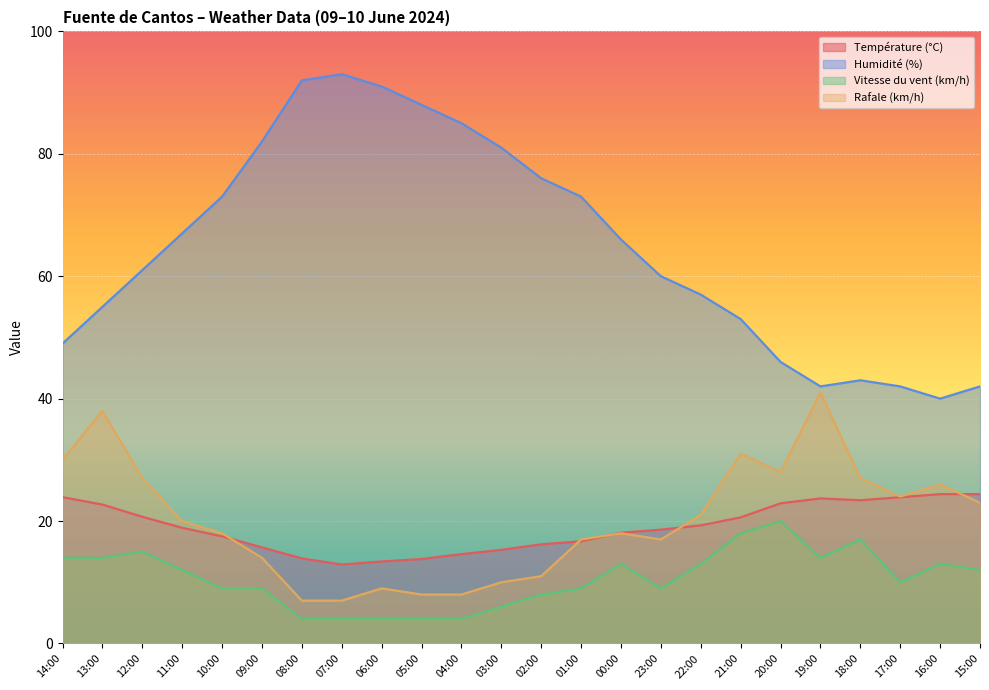

In Vitesse du vent (km/h), how many points are higher than both neighbors (excluding endpoints)?

5